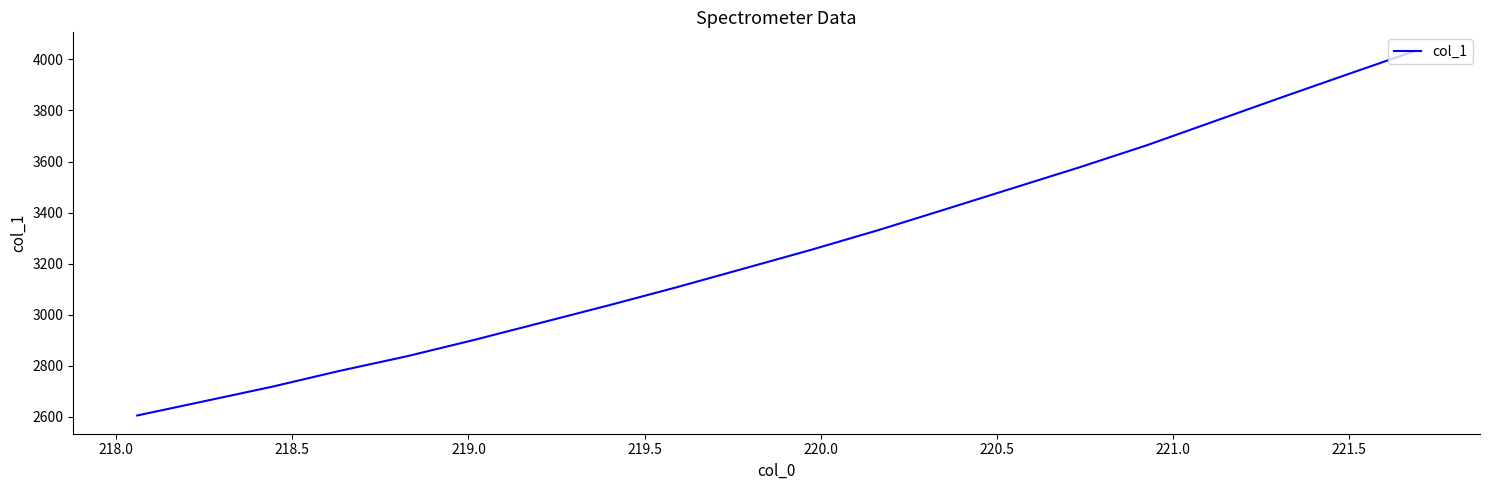

What is the difference between the maximum and minimum values?

1430.9